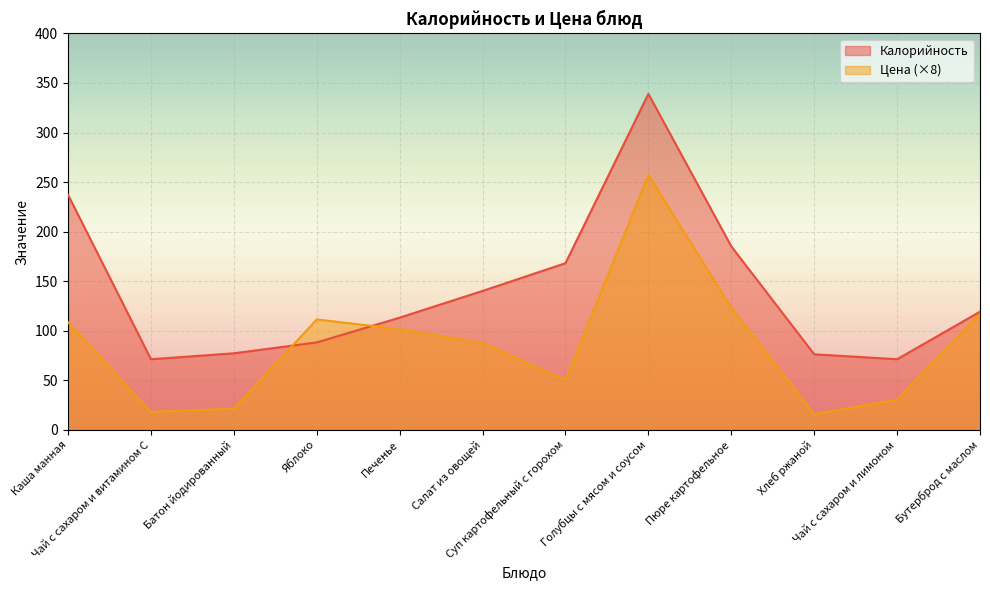

After their last crossing, which series has the higher values: Цена or Калорийность?

Калорийность